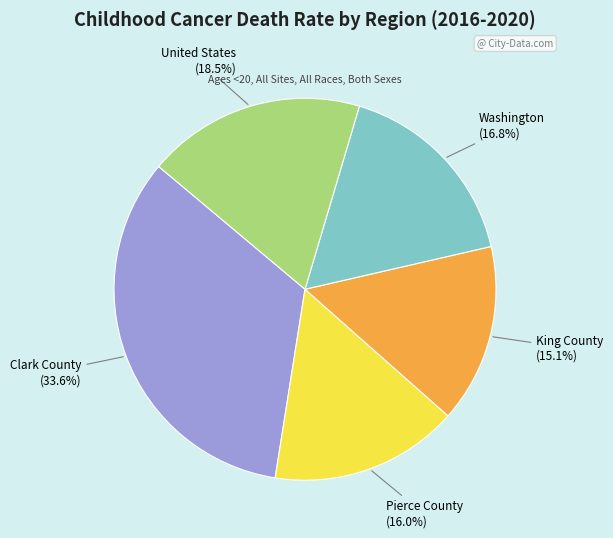

Which category has the biggest portion of the pie?

Clark County